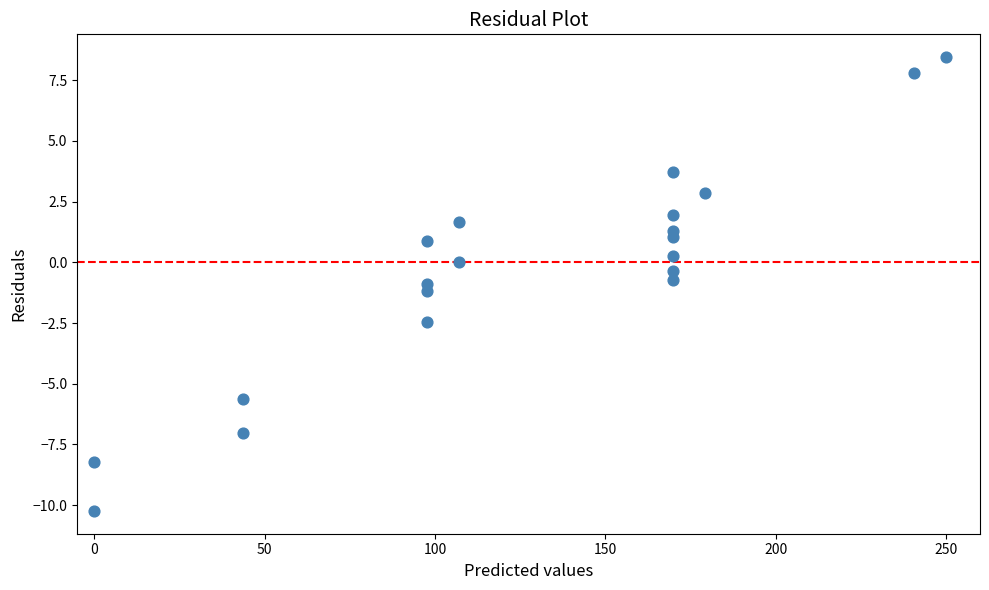

What is the range of Y values (max minus min)?

18.7